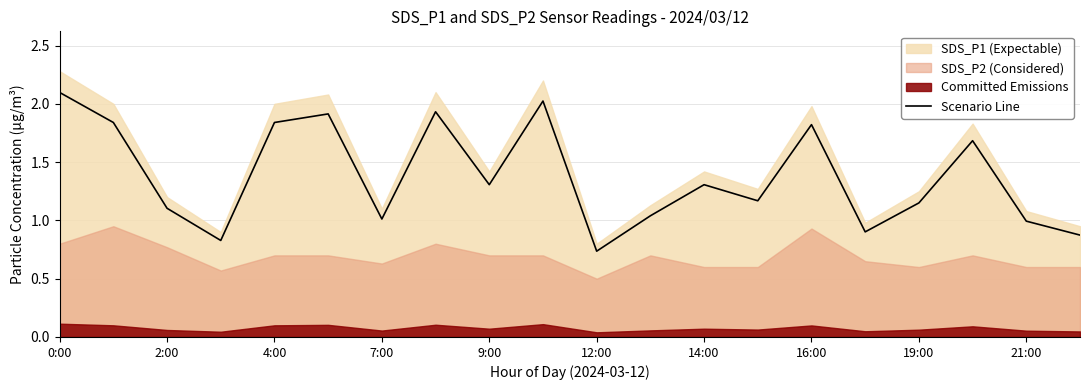

The value of Scenario Line at 7:00 is 1.0. True or false?

True